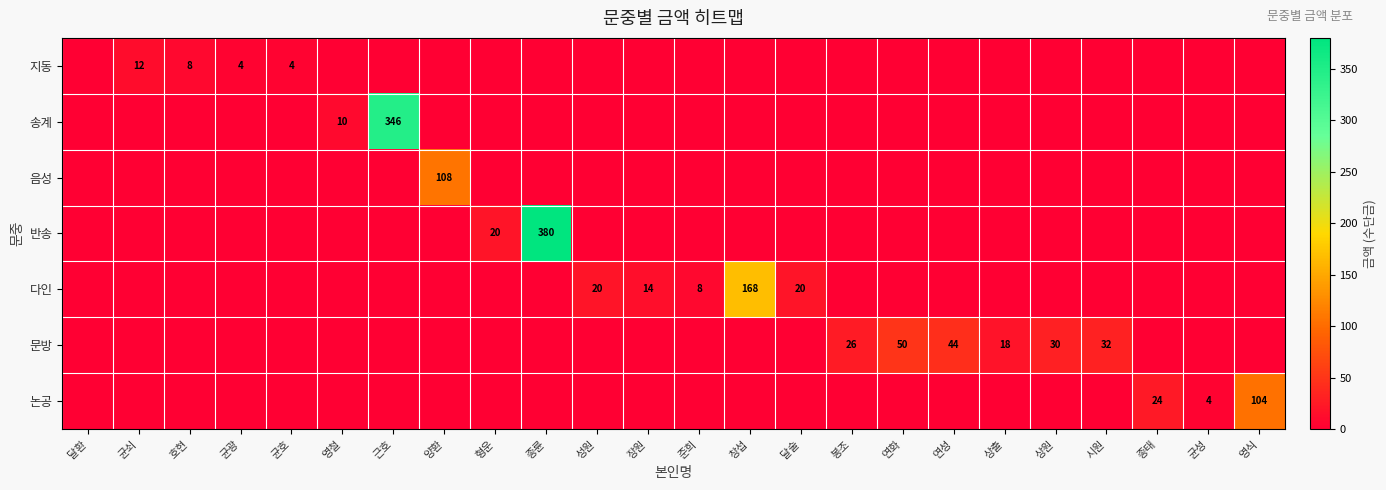

Between 호현 and 상출, which is larger?

호현